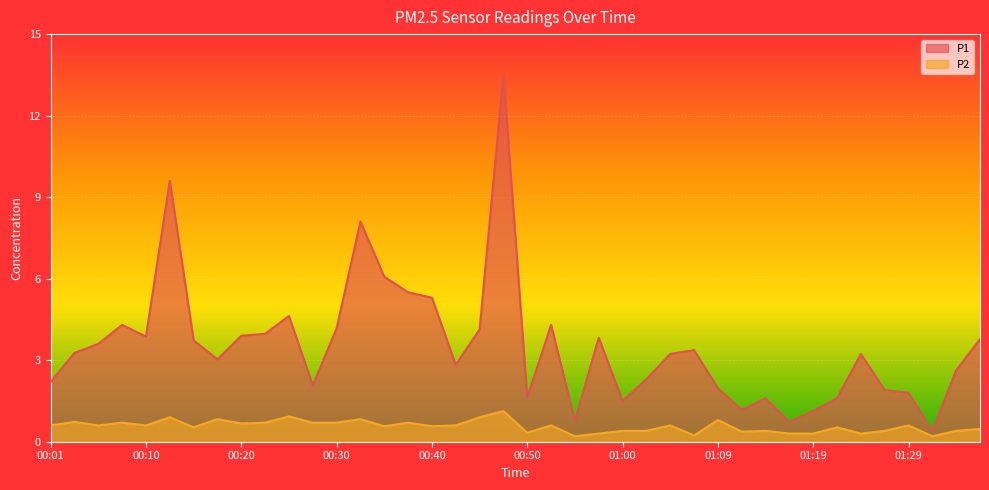

Which has a higher value, 01:31 or 00:28?

00:28